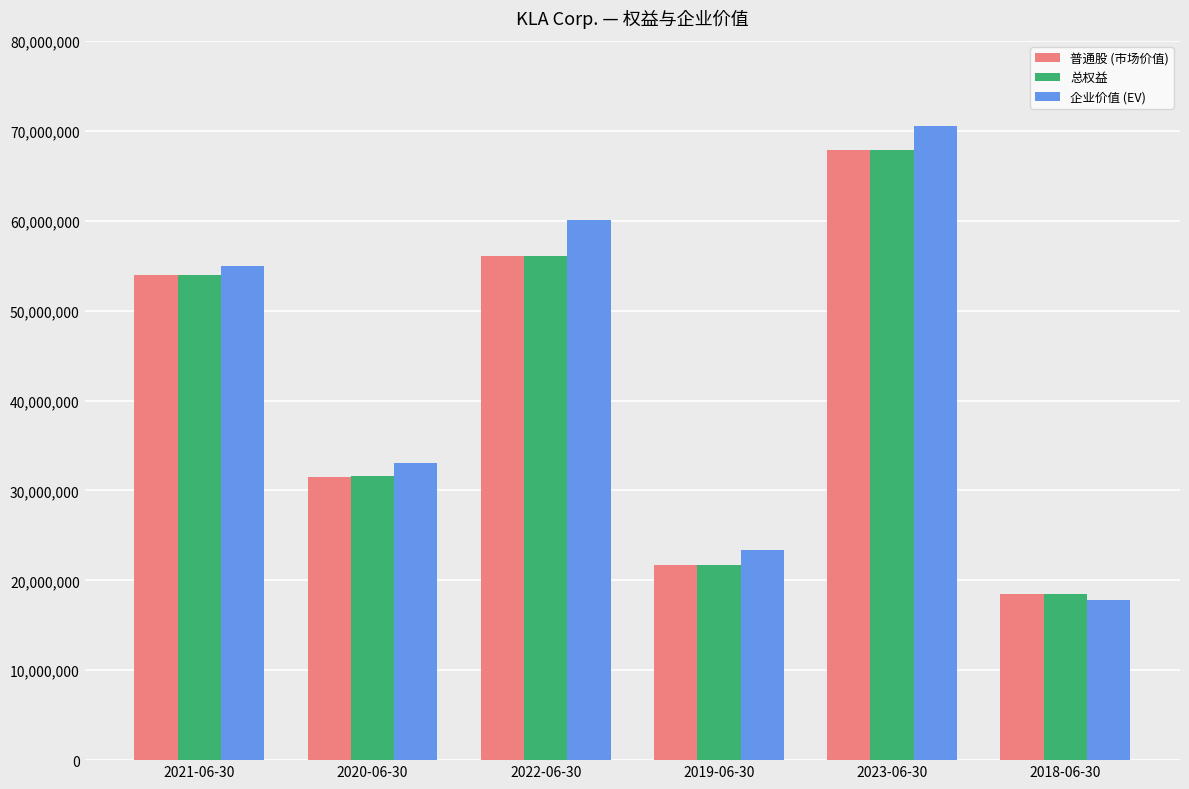

Reading left to right, what are all the values shown in this chart?

普通股 (市场价值): 2021-06-30=53969674	2020-06-30=31535354	2022-06-30=56117426	2019-06-30=21677920	2023-06-30=67877415	2018-06-30=18465082
总权益: 2021-06-30=53967762	2020-06-30=31550940	2022-06-30=56115165	2019-06-30=21696505	2023-06-30=67877415	2018-06-30=18465082
企业价值 (EV): 2021-06-30=54916007	2020-06-30=33040138	2022-06-30=60067875	2019-06-30=23380502	2023-06-30=70524992	2018-06-30=17822166